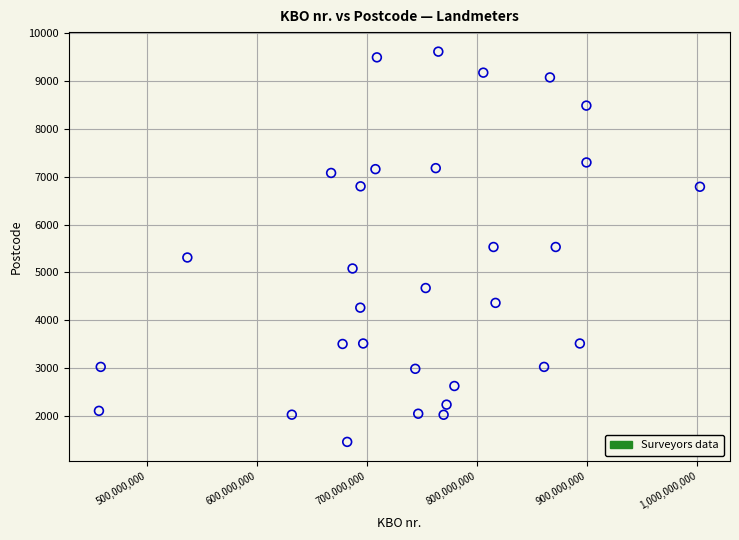

What is the range of Y values (max minus min)?

8170